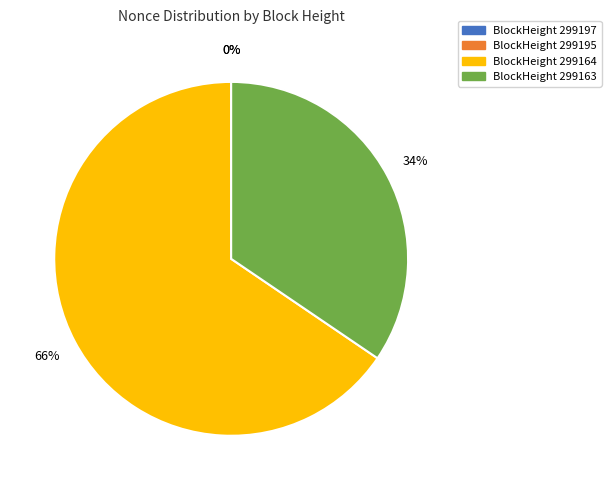

Does 299164 account for over 50% of the chart?

Yes